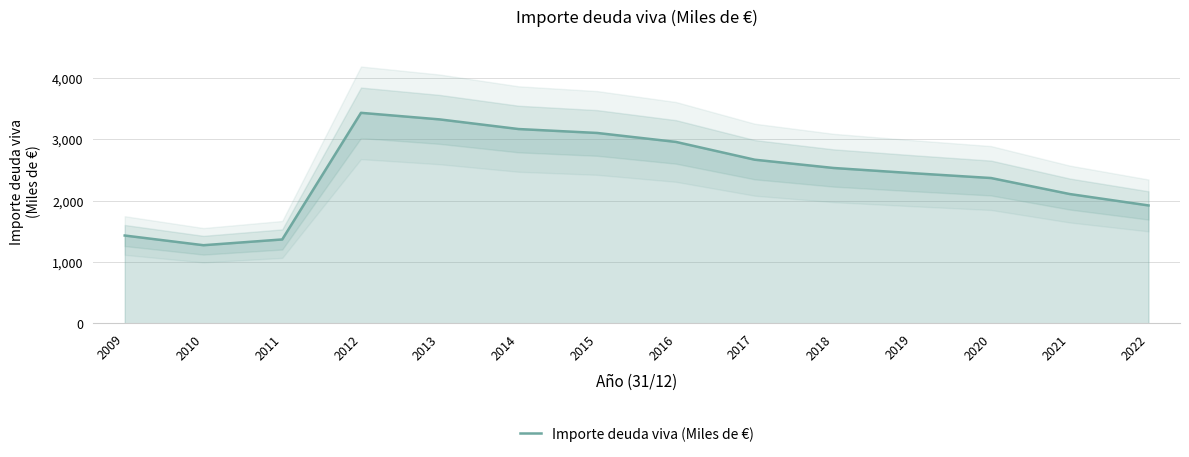

How many lines are shown in the chart?

1